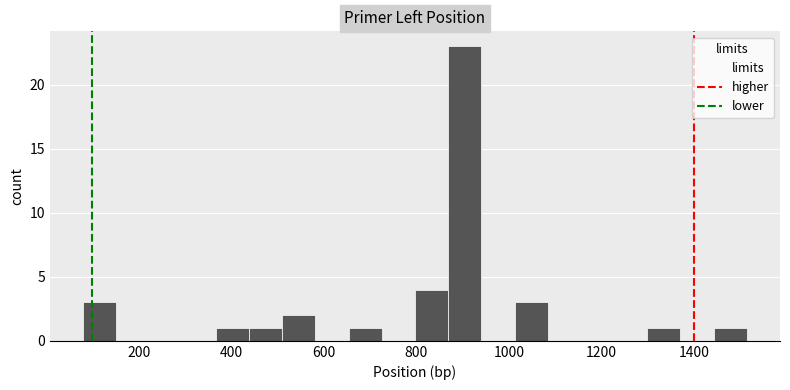

Read against the x-axis, roughly where is the centre of the tallest bar?

900